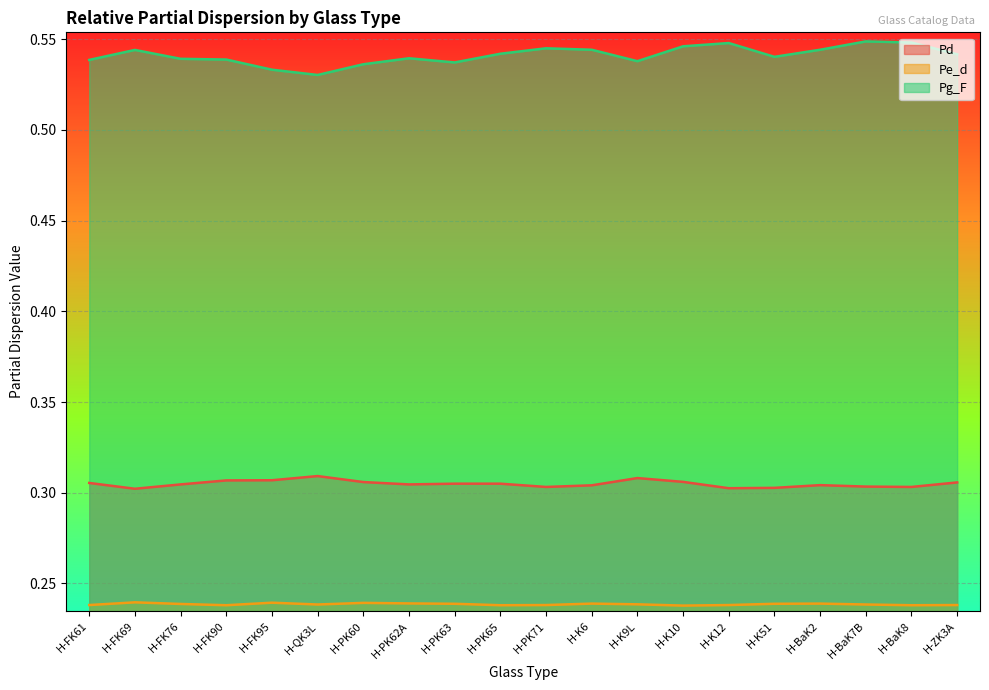

What is the sum of all Pd values?

6.1